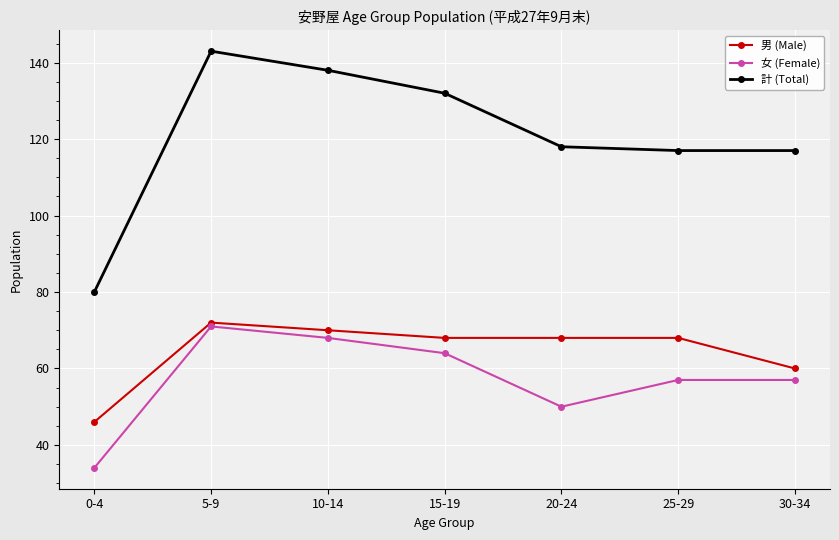

Reading left to right, list all the values displayed in this chart.

男 (Male): 0-4=46	5-9=72	10-14=70	15-19=68	20-24=68	25-29=68	30-34=60
女 (Female): 0-4=34	5-9=71	10-14=68	15-19=64	20-24=50	25-29=57	30-34=57
計 (Total): 0-4=80	5-9=143	10-14=138	15-19=132	20-24=118	25-29=117	30-34=117